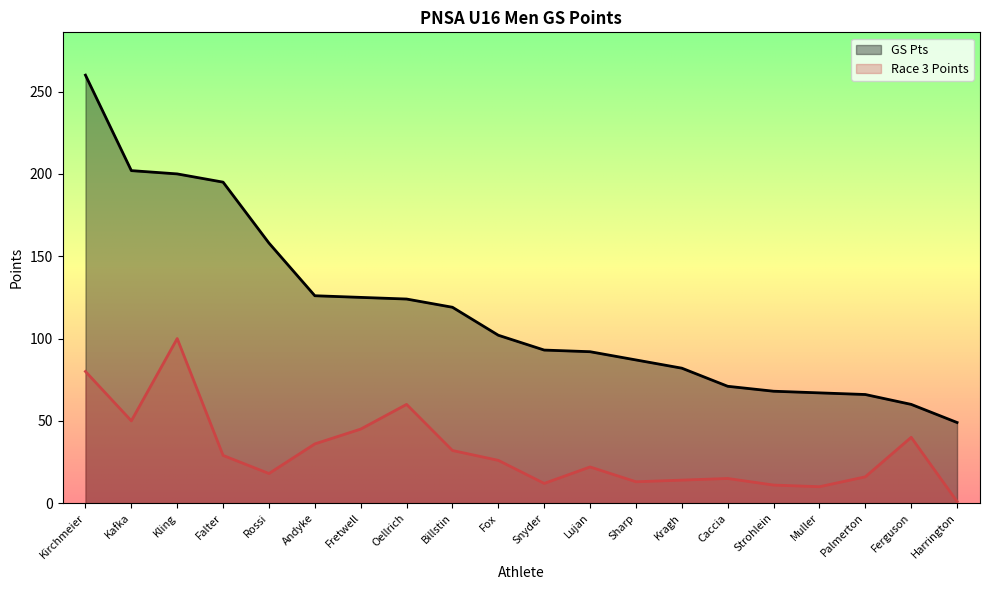

What is the total value across all series at Kragh?

96